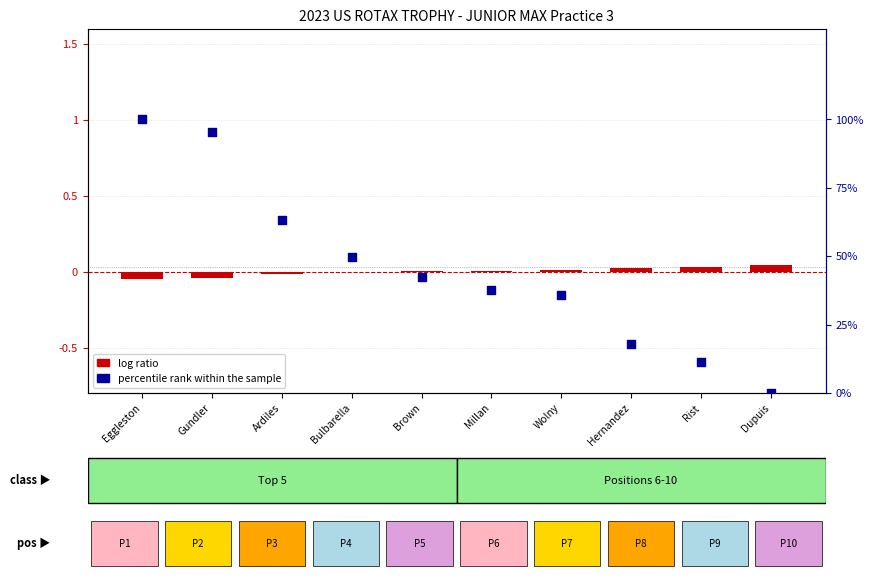

Which series has the largest total across all categories?

percentile rank within the sample